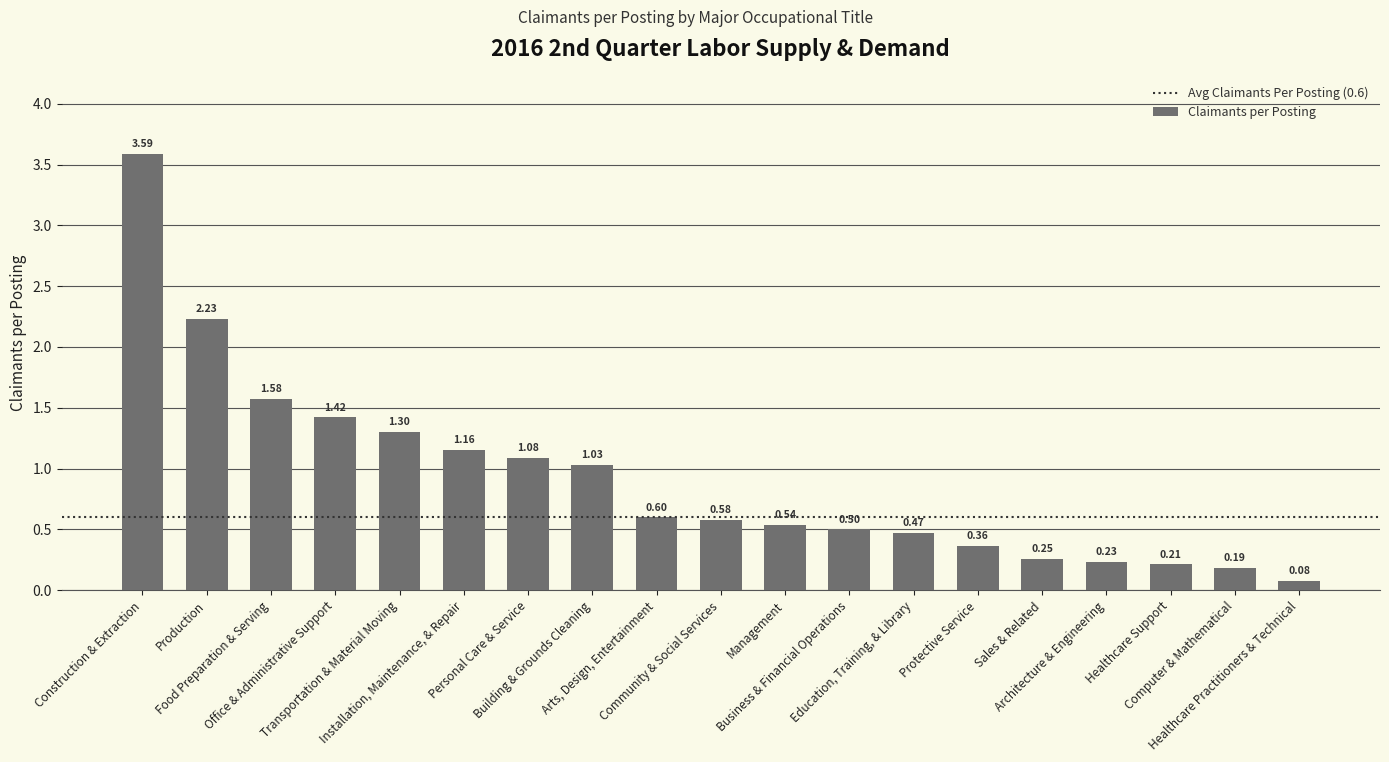

What is the sum of all values?

17.4